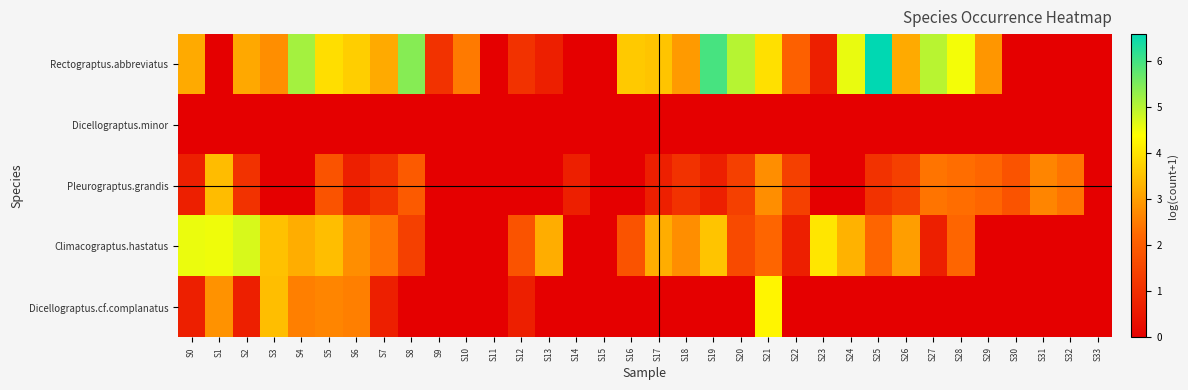

What is the difference between the highest and lowest values at S16?

3.6